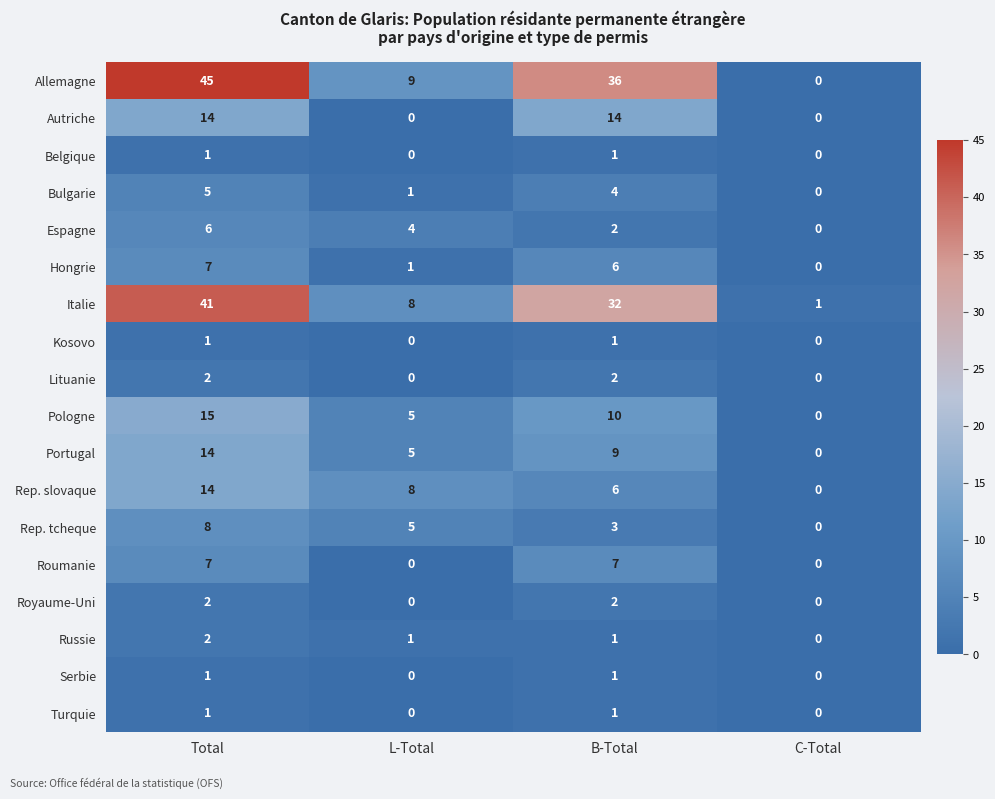

True or false: Russie has a value of 1 at Total.

False